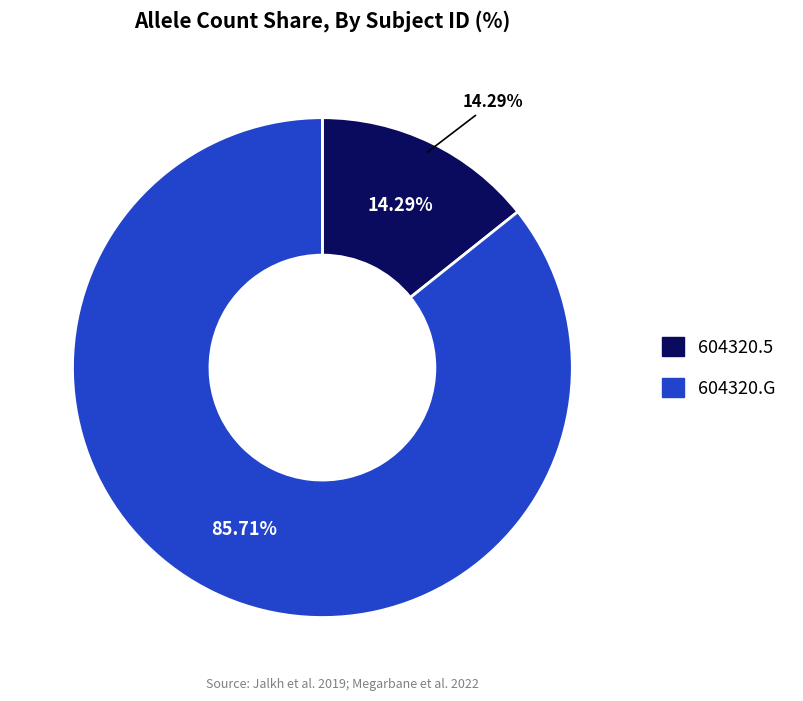

To the nearest percent, what percentage of the pie is 604320.G?

86%